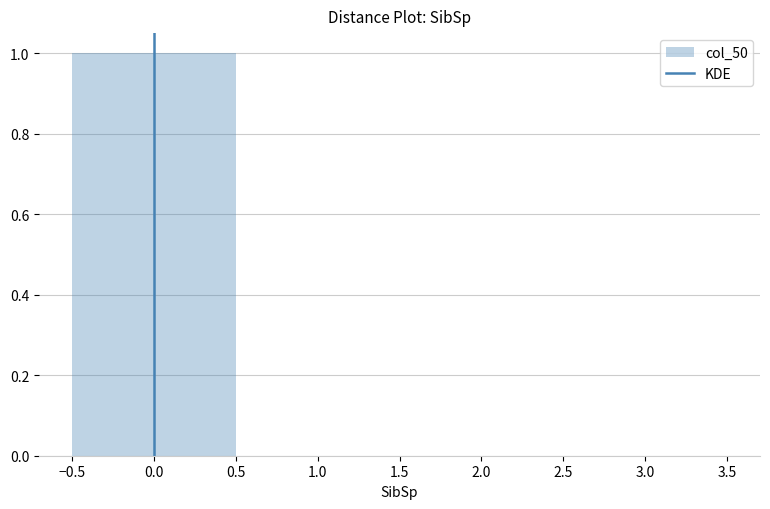

Reading left to right, transcribe this chart: for each bar, give the range it covers on the x-axis and its height. The values are not printed on the chart, so give them approximately, as read against the axis.

-0.5 to 0.5: 1
0.5 to 1.5: 0
1.5 to 2.5: 0
2.5 to 3.5: 0